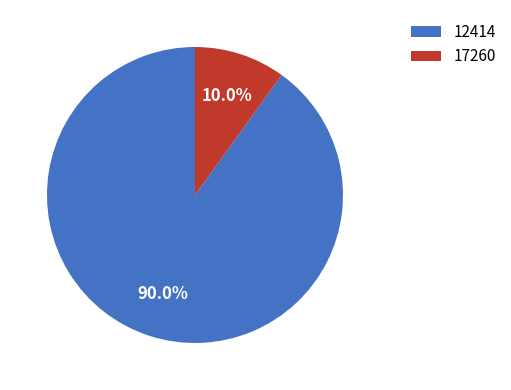

What is the majority slice?

12414